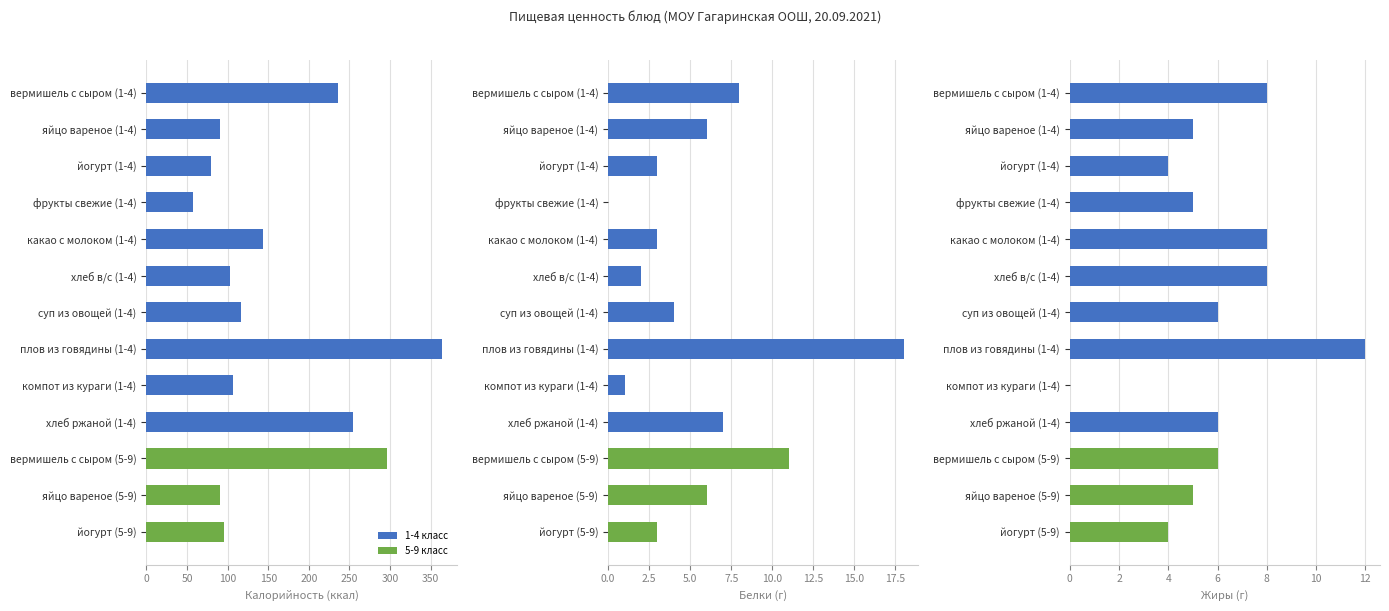

True or false: Калорийность has a value of 106 at вермишель с сыром (1-4).

False